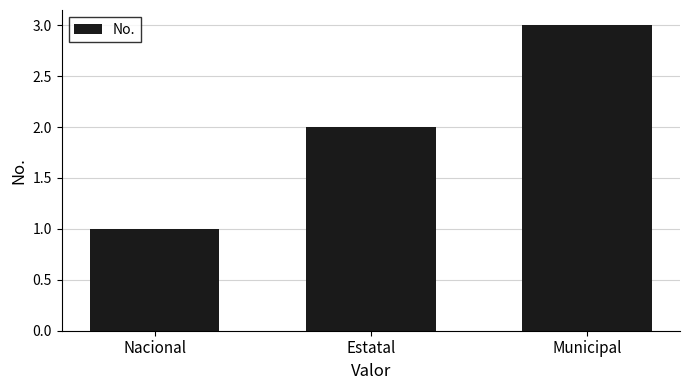

The chart shows a value of 2 at Estatal. True or false?

True